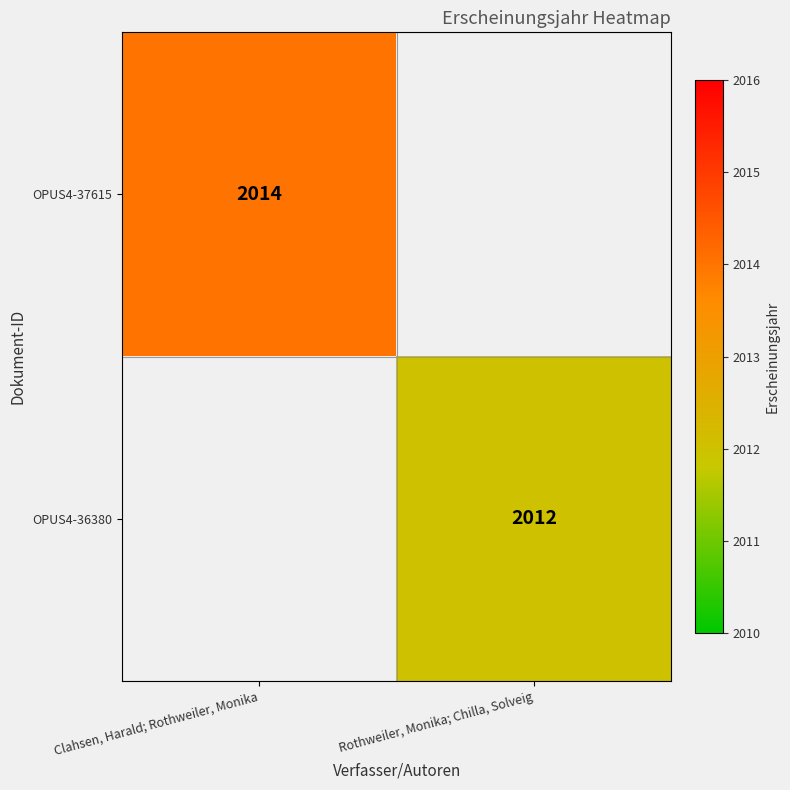

The OPUS4-36380 series shows 2012 at Rothweiler, Monika; Chilla, Solveig. True or false?

True